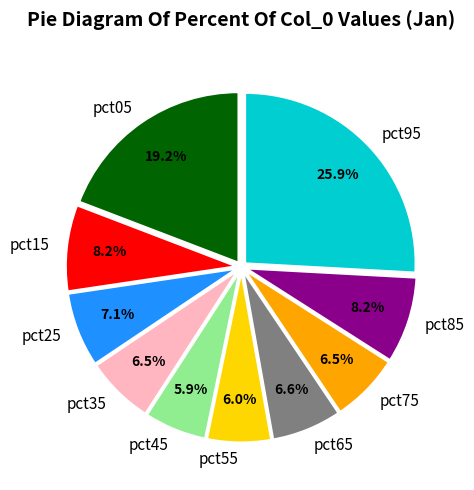

What percentage is NOT represented by pct45?

94.1%